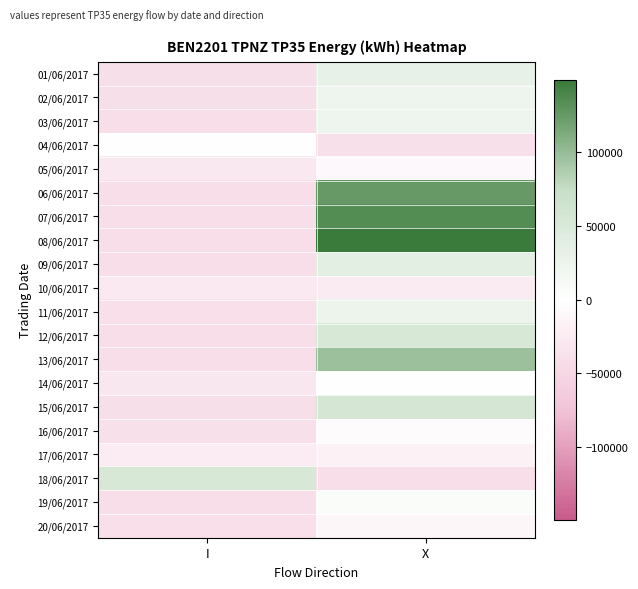

Which category has the lowest value across all series?

I